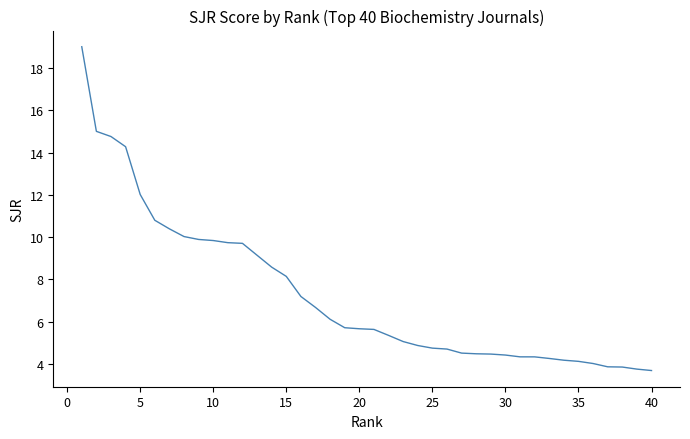

What is the difference between the maximum and minimum values?

15.3